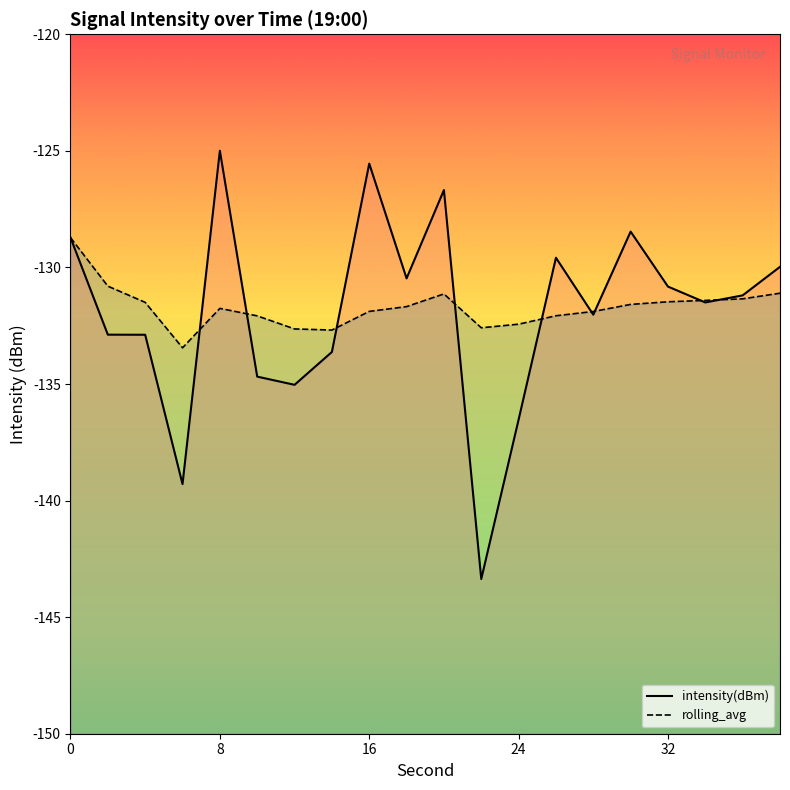

How many series are shown in this chart?

2